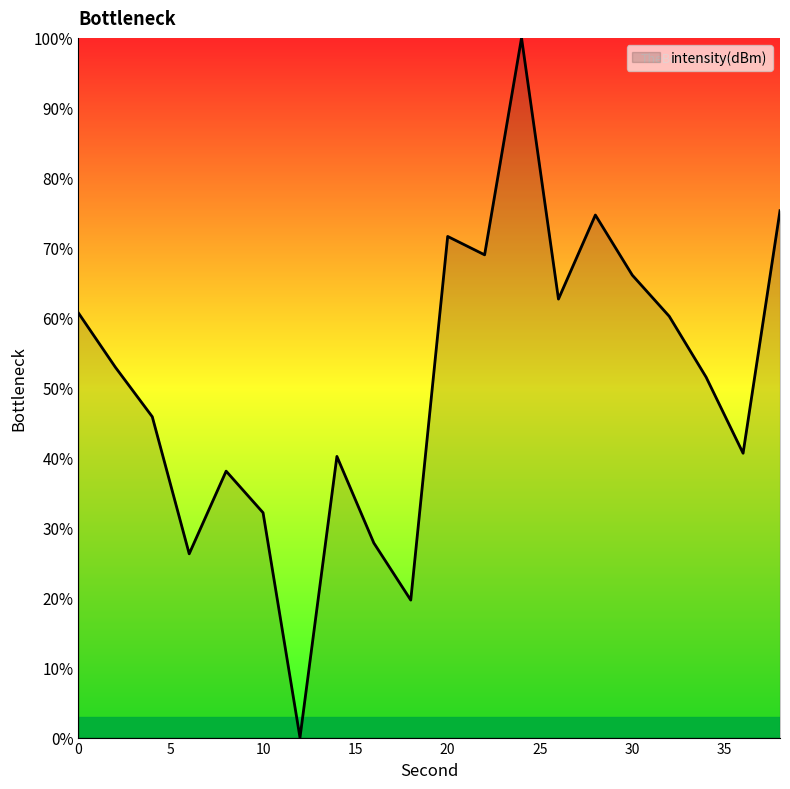

What is the greatest value displayed?

100.0